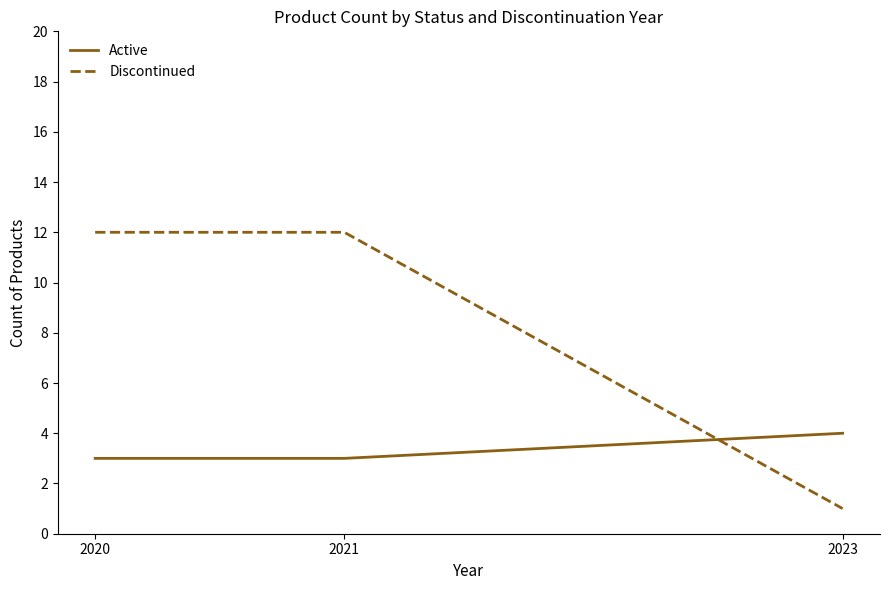

Which series has the largest range (max minus min)?

Discontinued